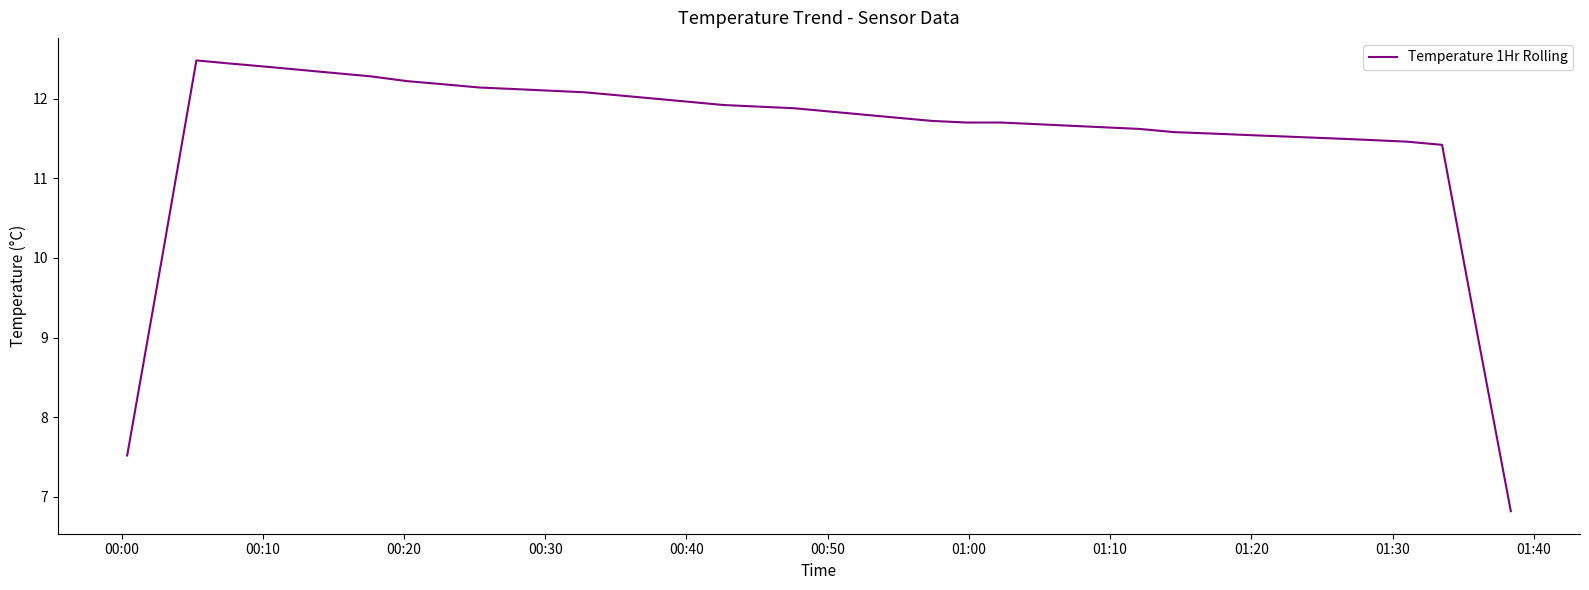

What is the difference between the maximum and minimum values?

5.7